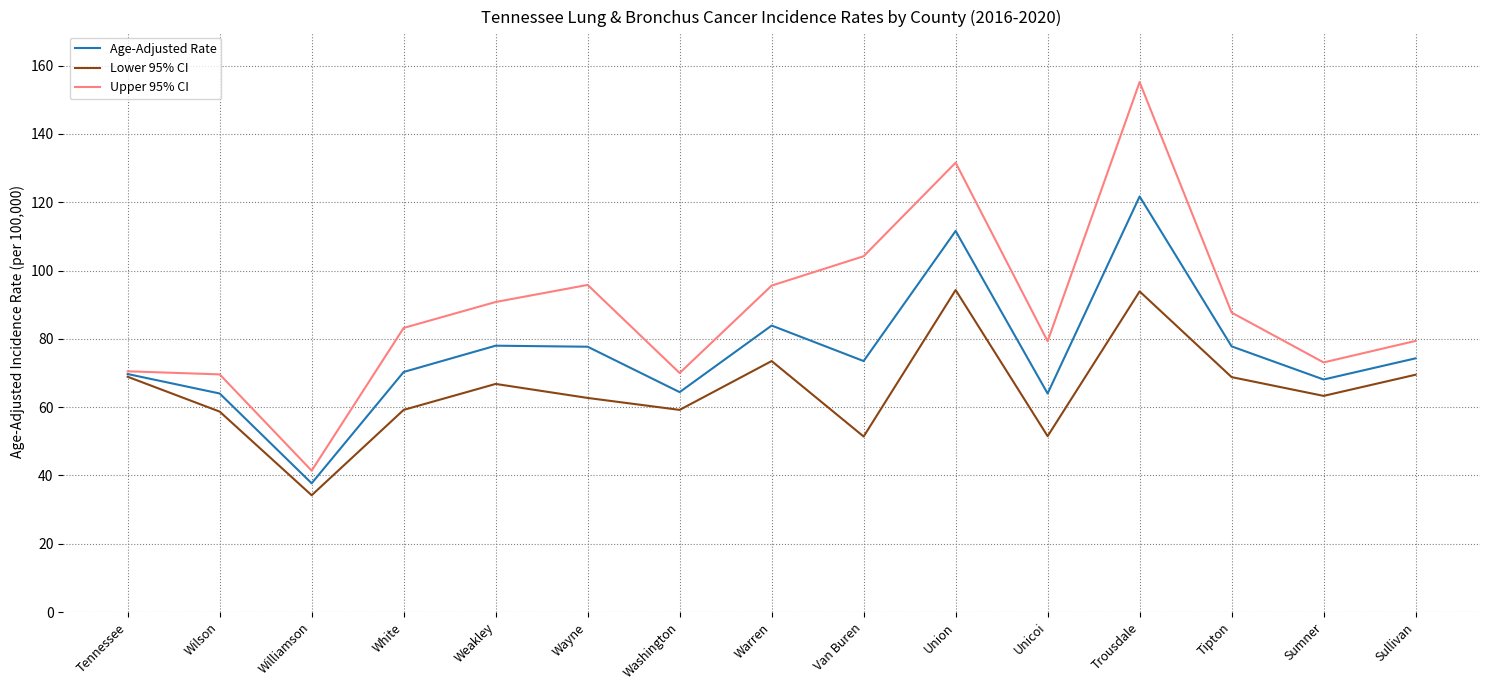

True or false: Upper 95% CI and Lower 95% CI cross at least once.

False